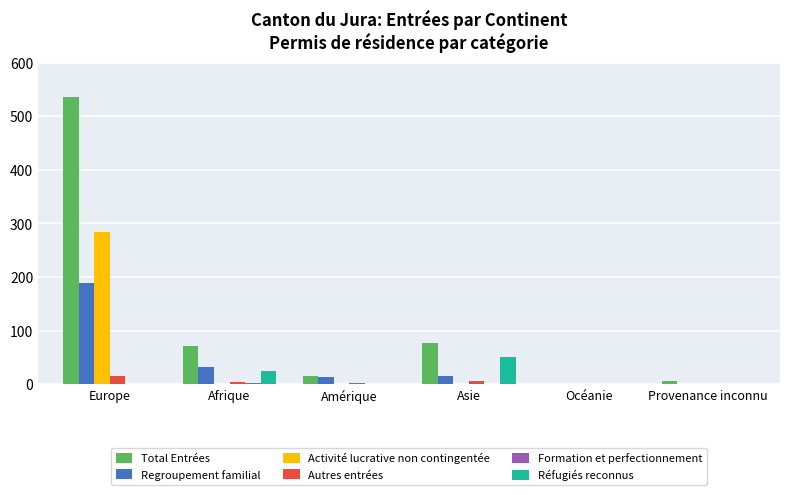

The Activité lucrative non contingentée series shows 0 at Amérique. True or false?

True